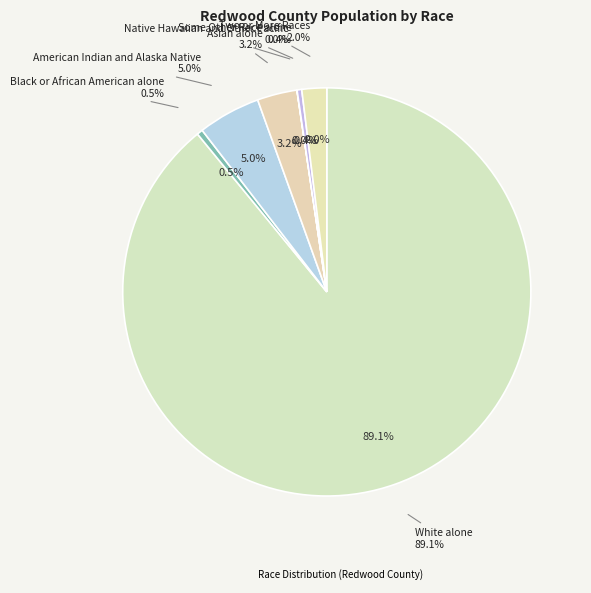

Do Two or More Races and American Indian and Alaska Native together represent more than half of the pie?

No